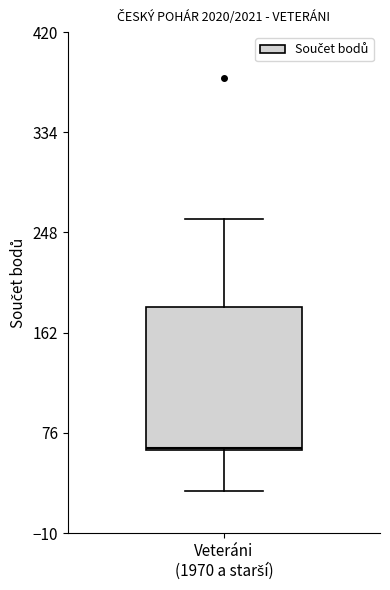

Where does the lower whisker of the box for Veteráni (1970 a starší) end on the y-axis? The values are not printed on the chart, so give them approximately, as read against the axis.

30